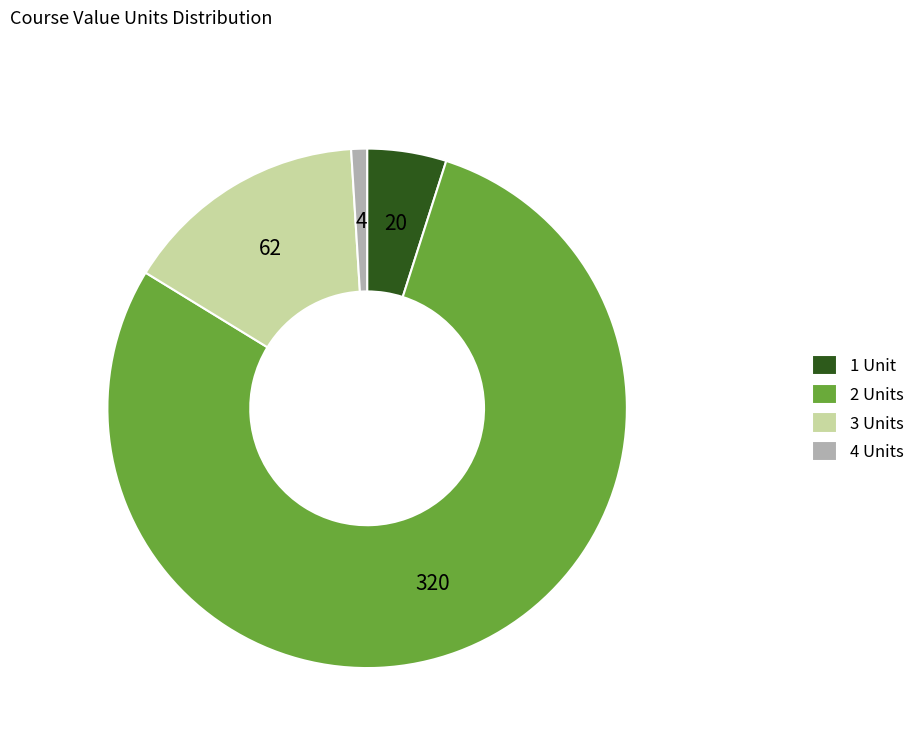

How many slices are in this pie chart?

4